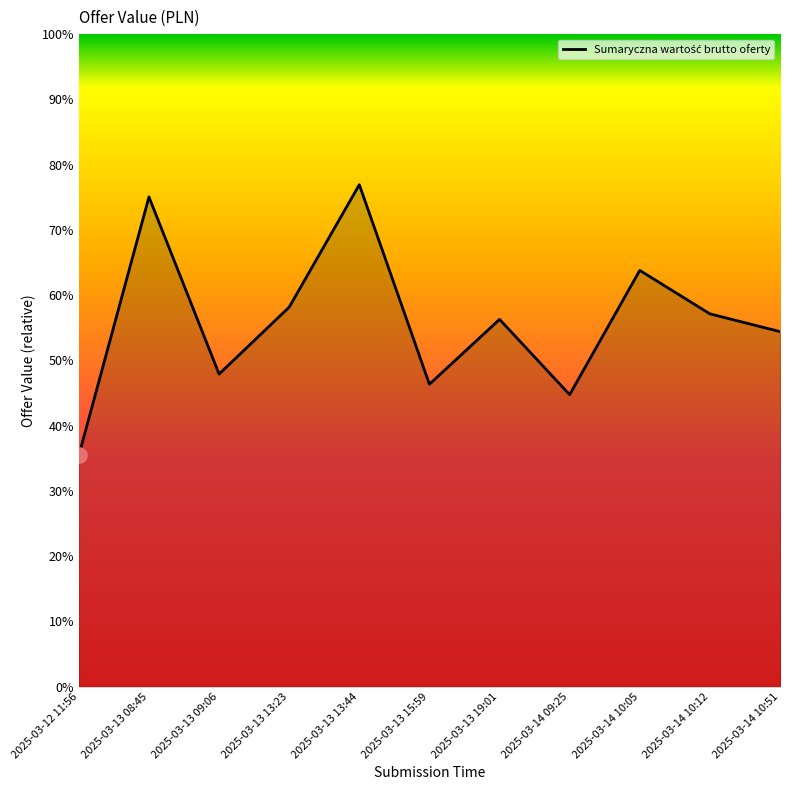

What is the change in value from 2025-03-13 09:06 to 2025-03-13 19:01?

+8.4